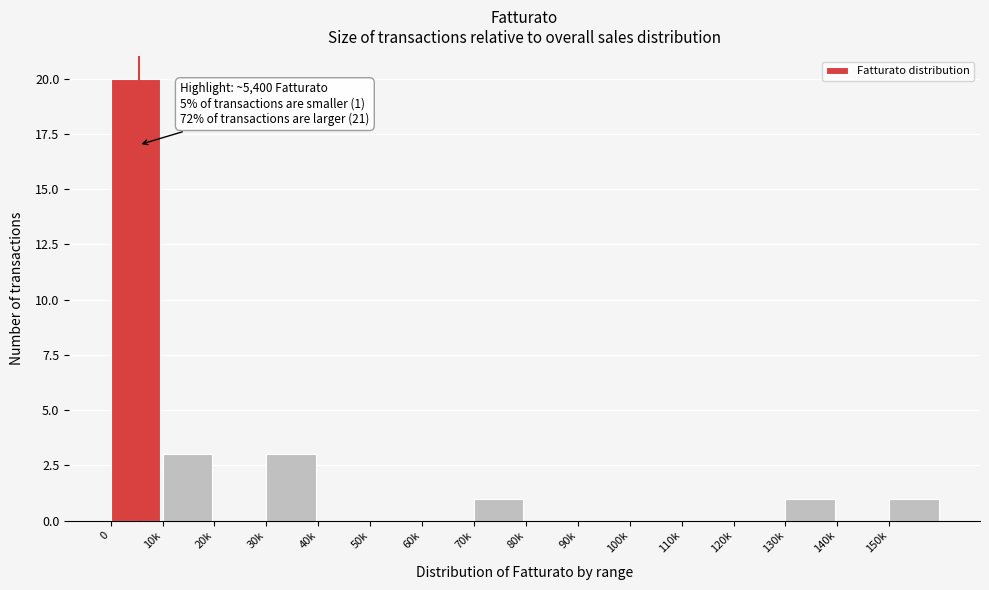

Reading right to left, list all the values displayed in this chart.

150k=1	140k=0	130k=1	120k=0	110k=0	100k=0	90k=0	80k=0	70k=1	60k=0	50k=0	40k=0	30k=3	20k=0	10k=3	0=20